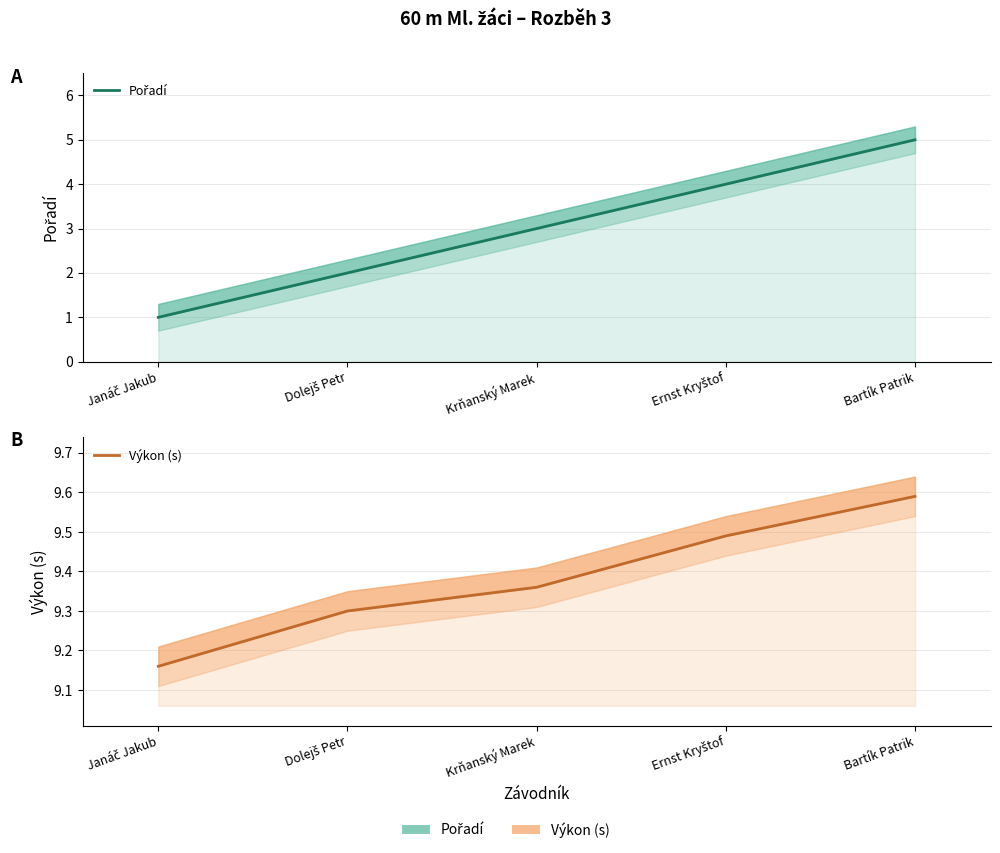

Which series has the largest total across all categories?

Výkon (s)